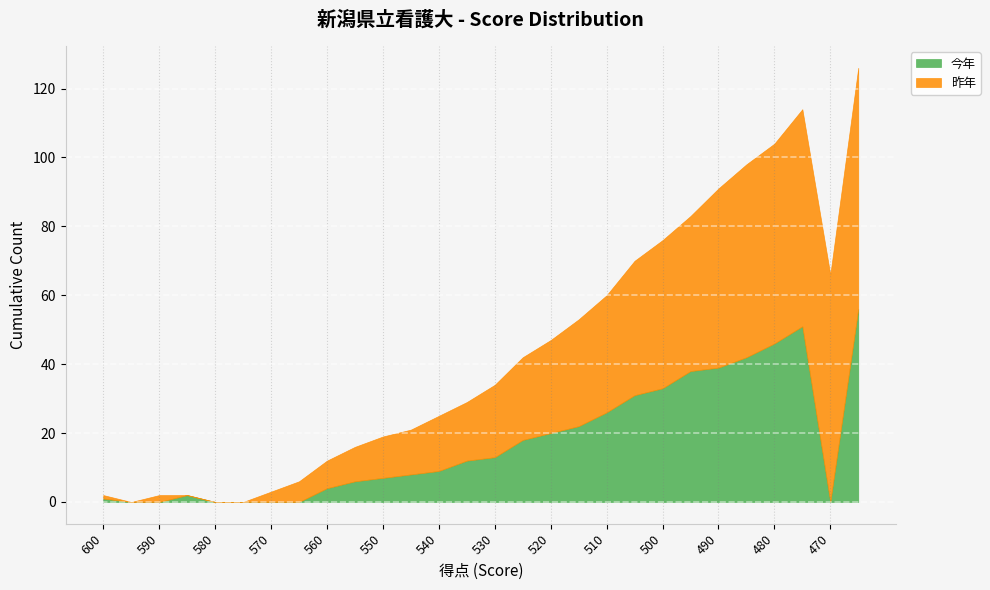

How many values in 今年 are above zero?

21